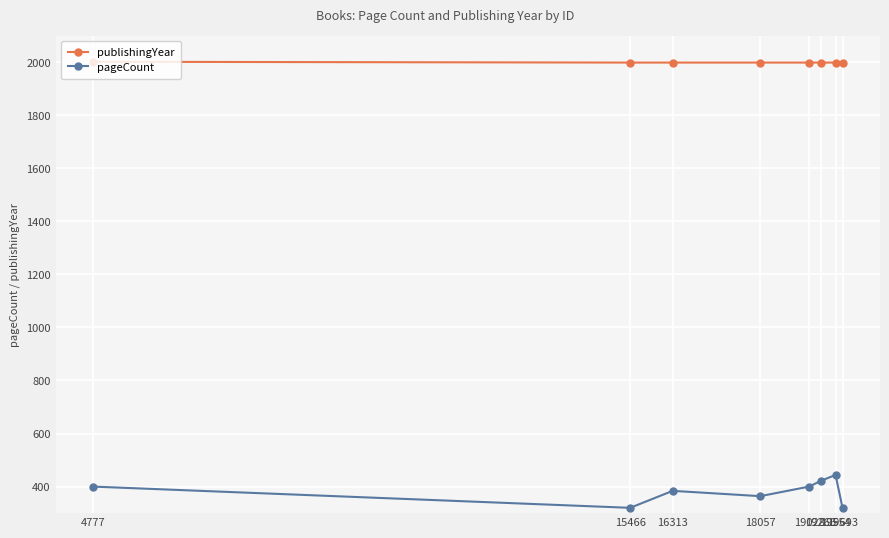

What is the greatest value displayed?

2001